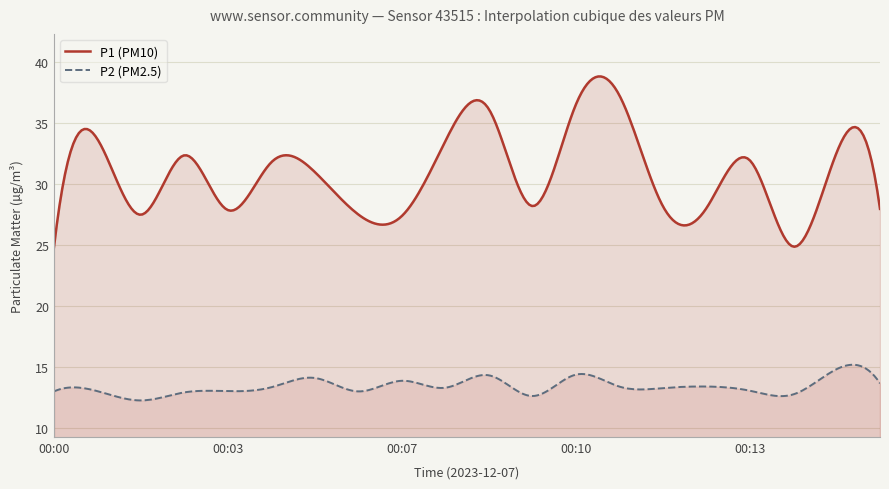

What is the difference between the highest and lowest values at 00:08?

20.2